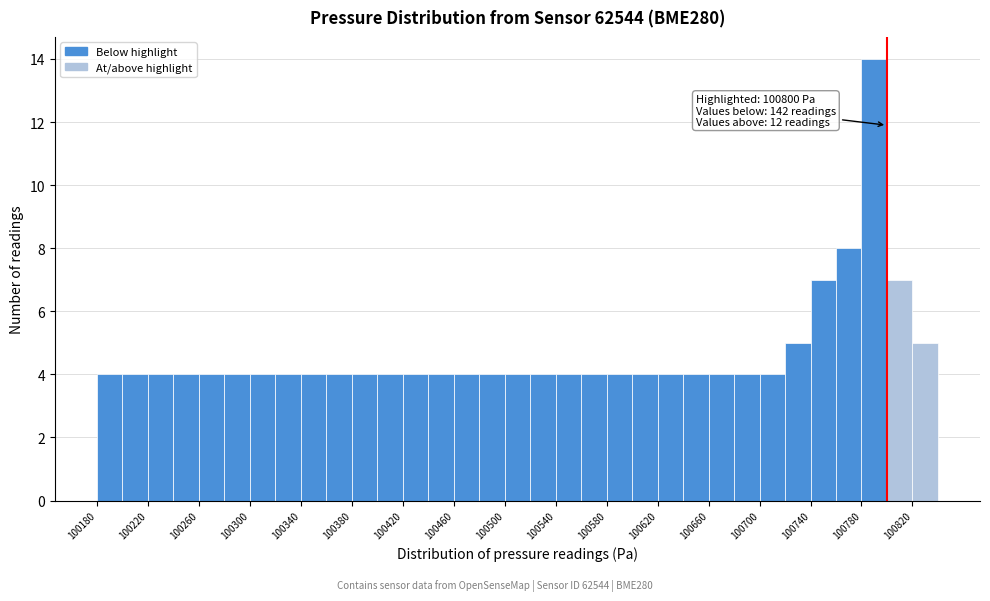

Which range on the x-axis has the tallest bar?

100780 to 100800